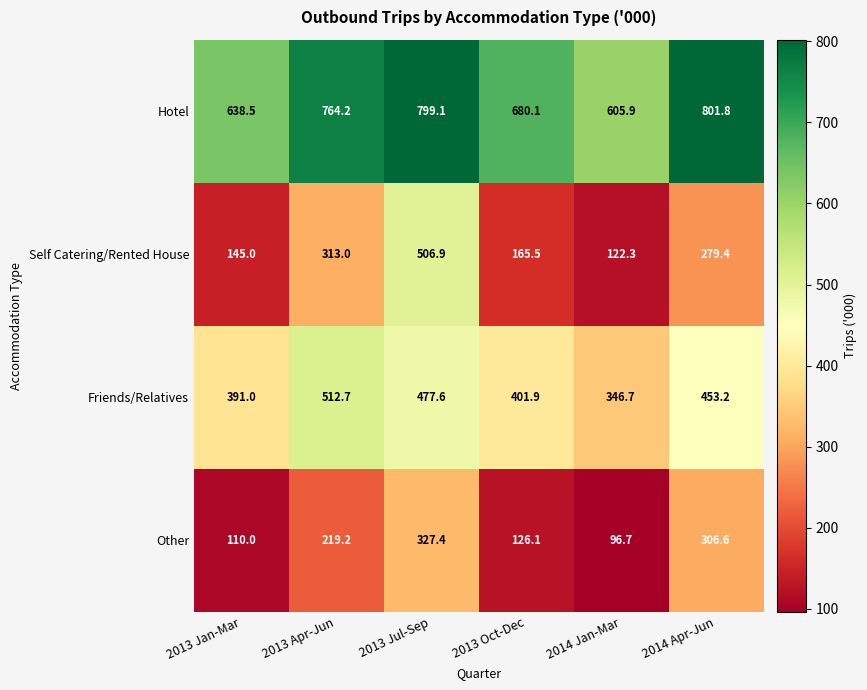

At which label does Friends/Relatives first exceed 453?

2013 Apr-Jun